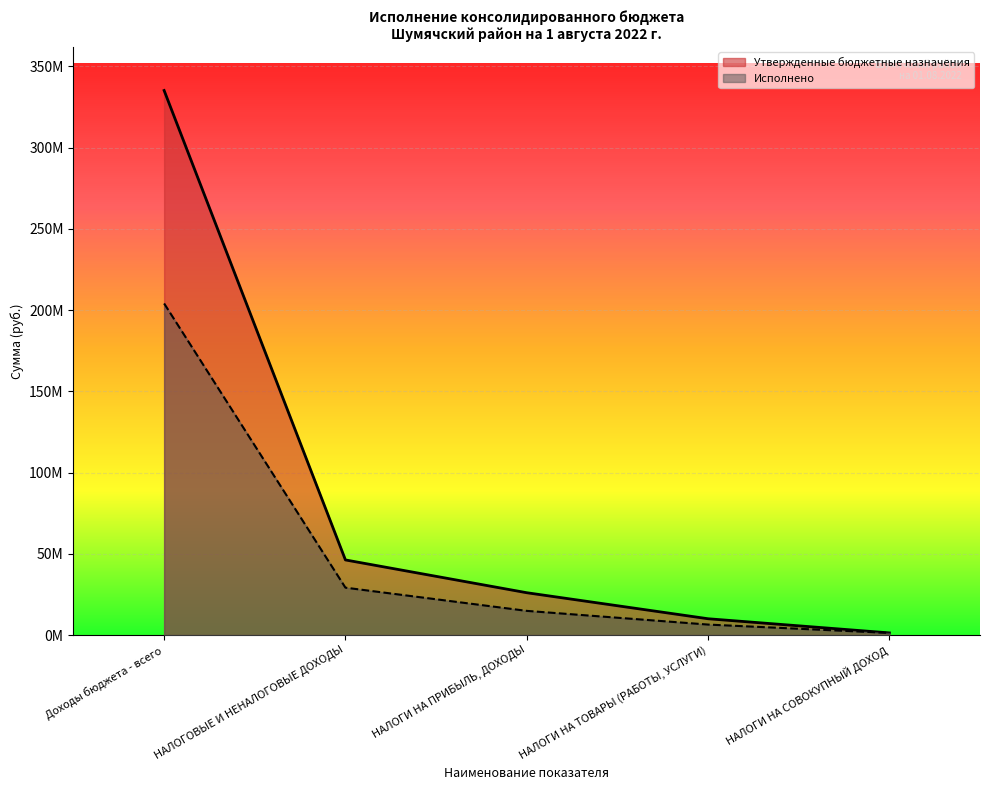

Does the chart display data point markers on the line(s)?

No